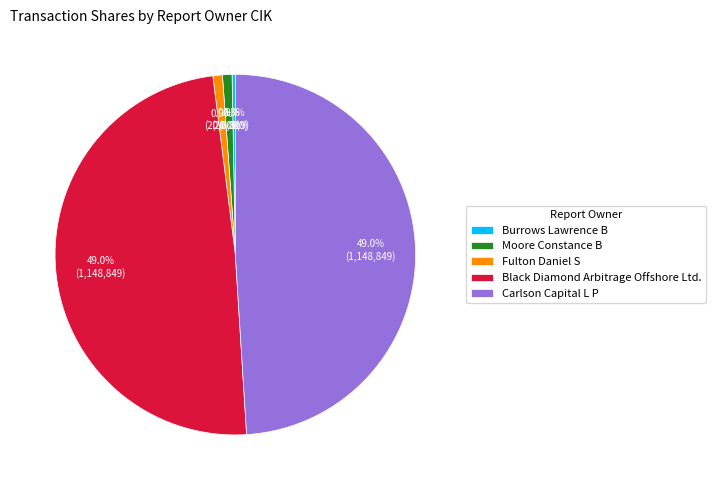

Is there any slice that represents more than half of the pie?

No